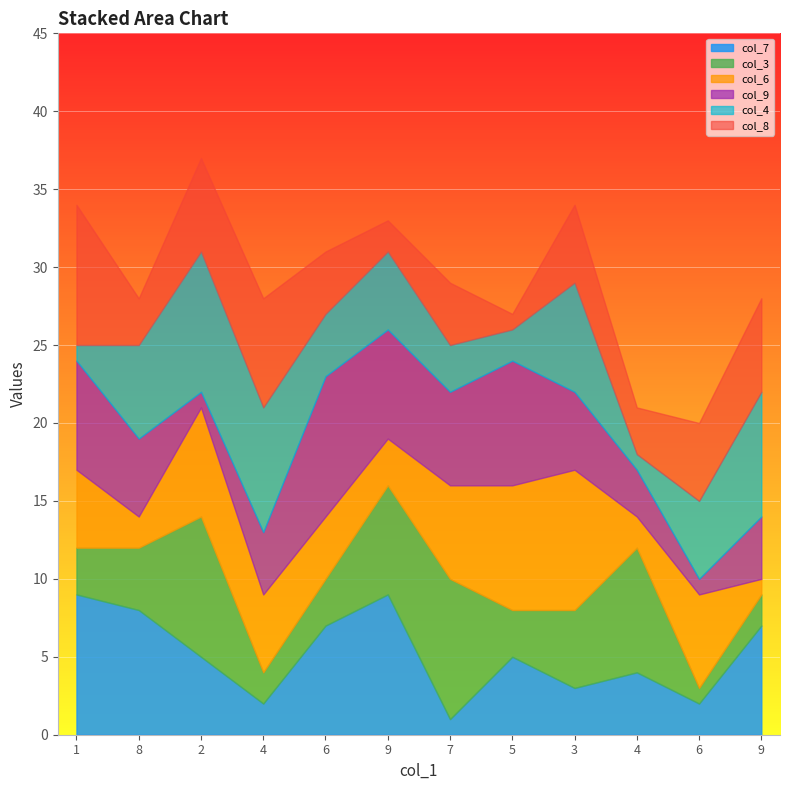

Count the col_6 values in the range 3 to 7.

7